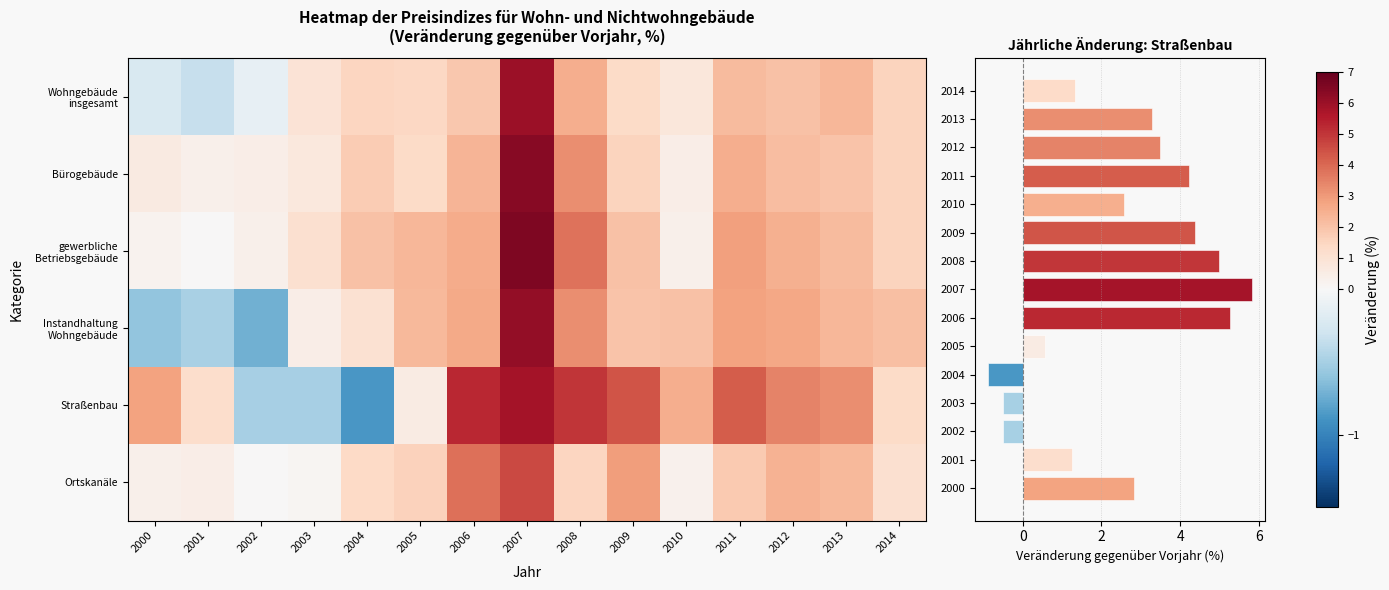

Is it true that Straßenbau equals 5.3 at 2006?

True